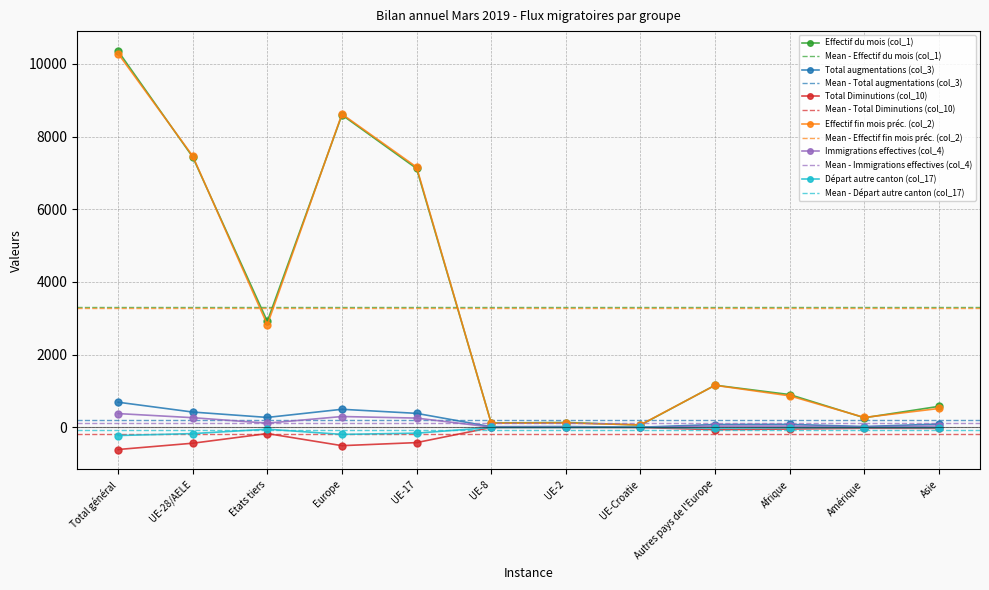

Where is the first local minimum for Total augmentations (col_3)?

Etats tiers